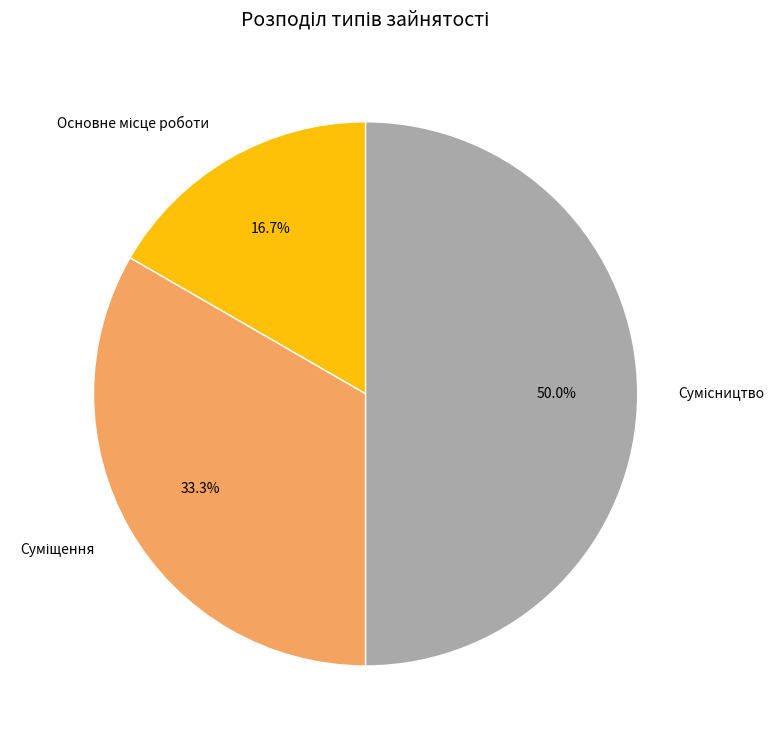

The Сумісництво slice represents 50% of the pie. True or false?

True